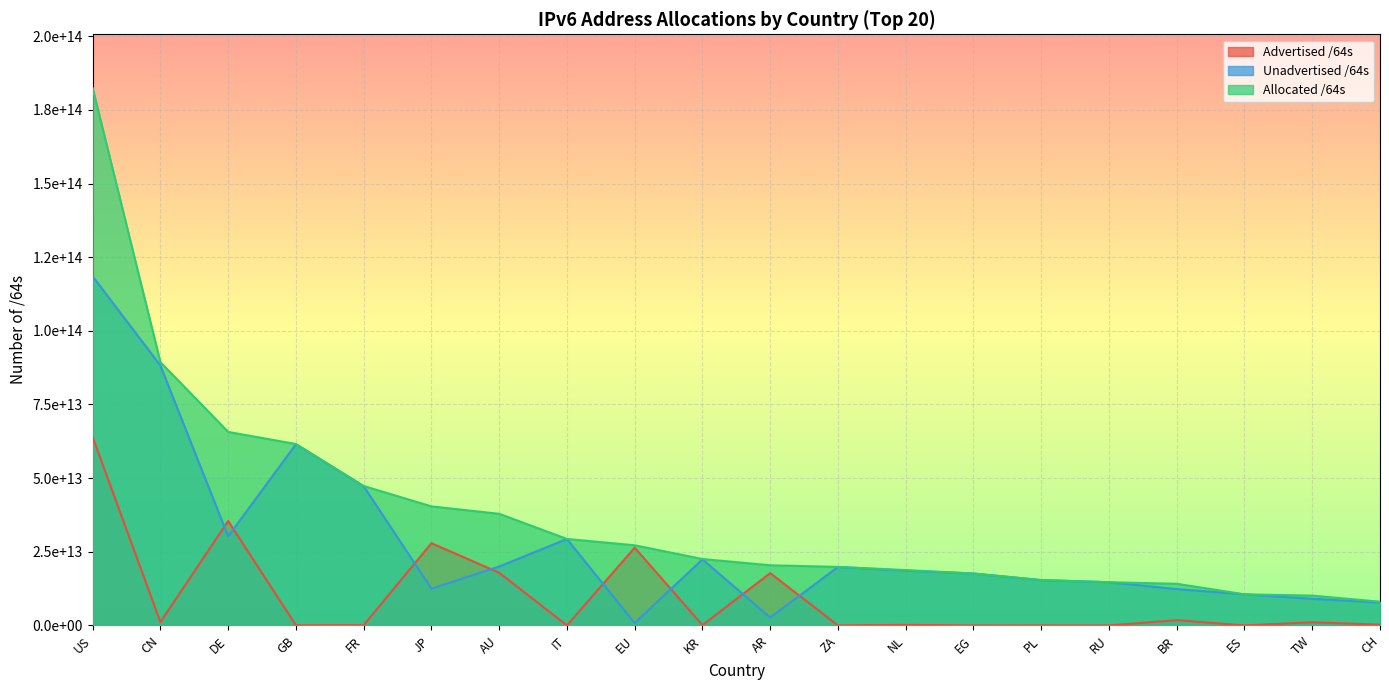

Reading left to right, transcribe all the data shown in this chart.

Advertised /64s: 63908121673728	1148769665024	35454955356160	55834771456	79725395968	27923480051712	17888557858816	21474902016	26396869197824	115712917504	17750028058624	12952010752	188979150848	8590000128	22011772928	4295294976	1793885929472	12884901888	1083959345152	274878038016
Unadvertised /64s: 118497119305728	88220910944256	30232297472000	61521121116160	47246525136896	12484119494657	20001701429248	29330332581888	807454375936	22424275779585	2672708747264	19851277959168	18601520857088	17622250815488	15392635682816	14671621586944	12341473050624	10557030793216	9043573932032	7786783506432
Allocated /64s: 182405240979456	89369680609280	65687252828160	61576955887616	47326250532864	40407599546369	37890259288064	29351807483904	27204323573760	22539988697089	20422736805888	19864229969920	18790500007936	17630840815616	15414647455744	14675916881920	14135358980096	10569915695104	10127533277184	8061661544448